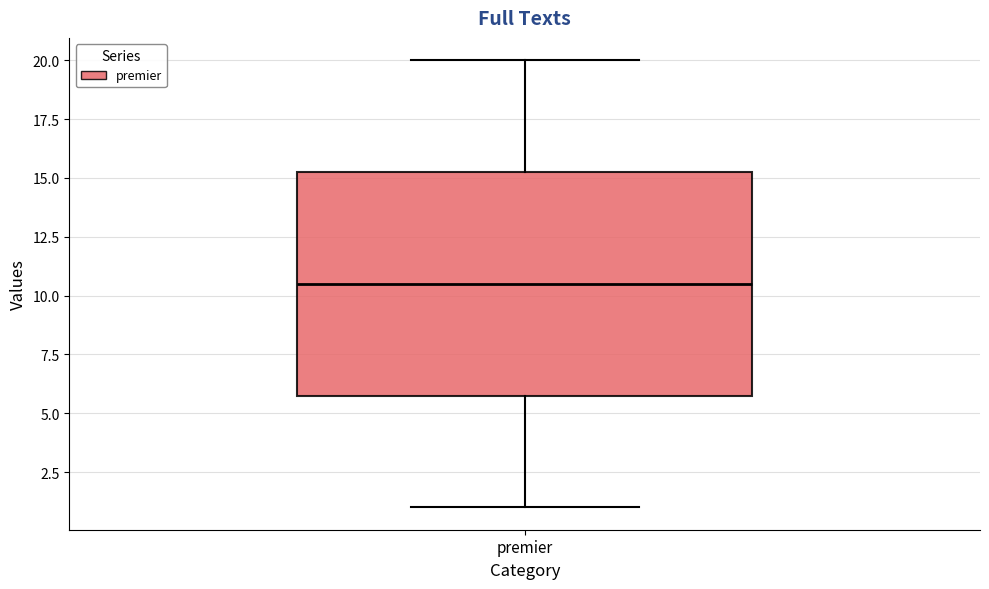

Transcribe this box plot: give where the median line is, the range the box spans, and where the two whiskers end, as read against the y-axis. The values are not printed on the chart, so give them approximately, as read against the axis.

median 10.5, box 6.0 to 15.5, whiskers 1.0 to 20.0